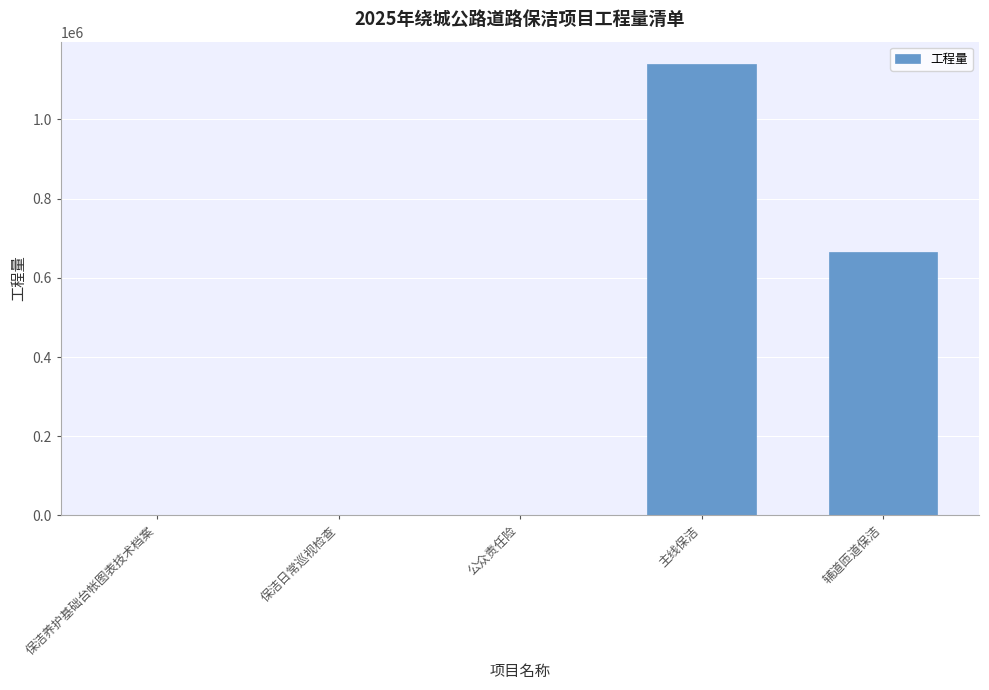

Approximately how many times larger is the value at 公众责任险 compared to 保洁养护基础台帐图表技术档案?

1.0